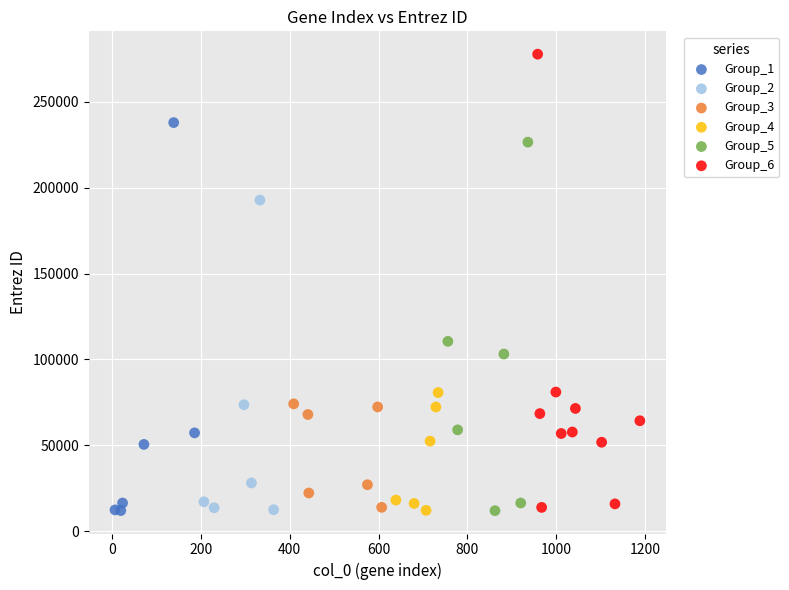

Which series contains the highest Y value?

Group_6